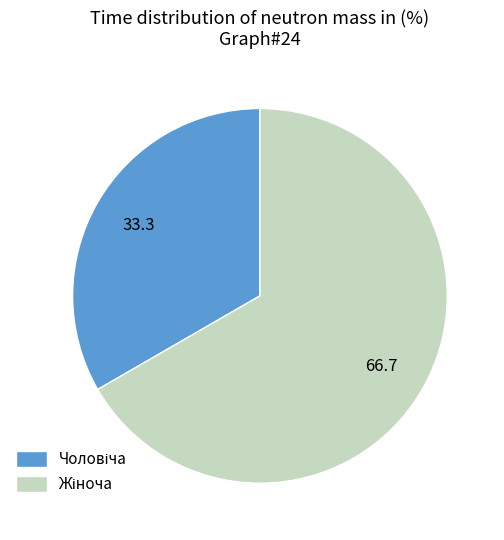

Is there a majority slice in this chart?

Yes